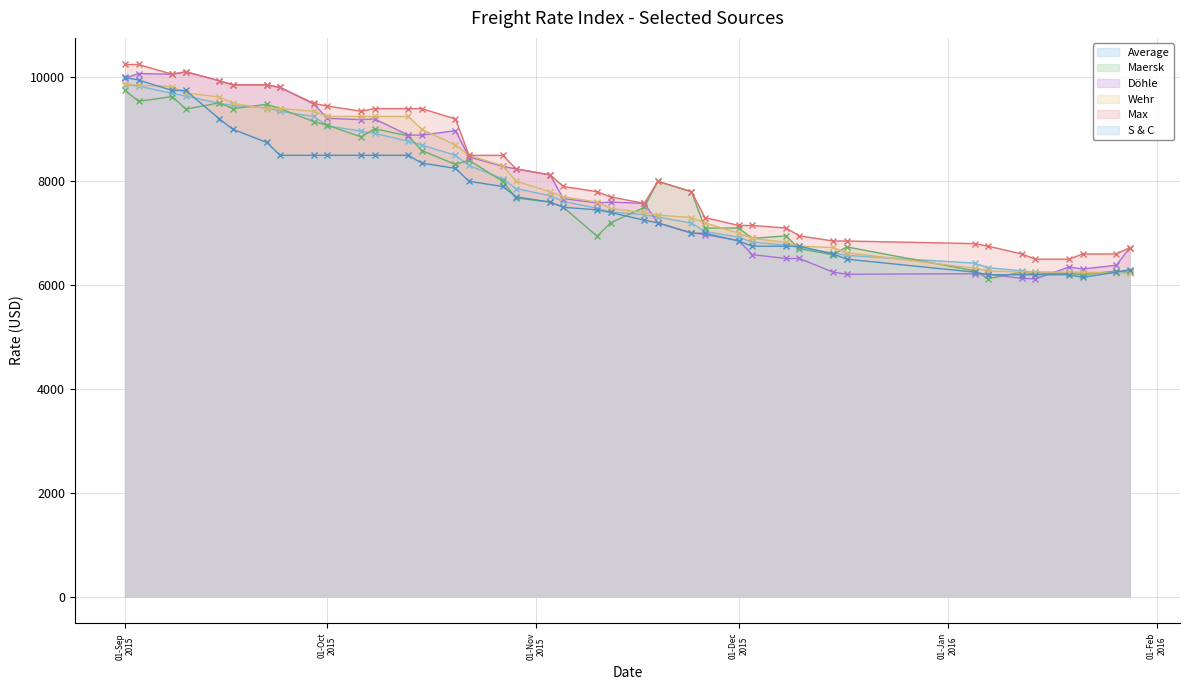

Reading left to right, transcribe all the data shown in this chart.

Average: 9862	9833	9694	9643	9502	9461	9413	9347	9249	9070	8965	8924	8772	8699	8500	8305	8049	7858	7725	7611	7482	7412	7355	7313	7194	7035	6924	6829	6773	6721	6621	6573	6424	6336	6275	6250	6242	6237	6249	6270
Maersk: 9752	9541	9633	9389	9512	9400	9483	9400	9150	9080	8857	9012	8875	8593	8325	8406	8000	7679	7600	7500	6943	7200	7500	8000	7800	7100	7100	6900	6950	6700	6585	6737	6275	6125	6250	6216	6225	6200	6270	6250
Döhle: 9990	10075	10063	10110	9936	9858	9858	9808	9488	9213	9188	9200	8890	8890	8975	8470	8288	8238	8125	7667	7583	7600	7575	7200	7008	6975	6858	6588	6513	6513	6250	6210	6220	6210	6130	6120	6350	6310	6383	6720
Wehr: 9875	9850	9825	9700	9625	9500	9400	9400	9350	9250	9250	9250	9250	9000	8700	8500	8300	8000	7800	7700	7600	7475	7400	7350	7300	7200	7000	6900	6825	6750	6725	6625	6325	6275	6250	6250	6250	6250	6225	6225
Max: 10250	10250	10063	10110	9936	9858	9858	9808	9500	9450	9350	9400	9400	9400	9200	8500	8500	8238	8125	7900	7800	7700	7575	8000	7800	7300	7150	7150	7100	6950	6850	6850	6800	6750	6600	6500	6500	6600	6600	6720
S & C: 10000	9950	9750	9750	9200	9000	8750	8500	8500	8500	8500	8500	8500	8350	8250	8000	7900	7700	7600	7500	7450	7400	7250	7200	7000	7000	6850	6750	6750	6750	6600	6500	6250	6200	6200	6200	6200	6150	6250	6300